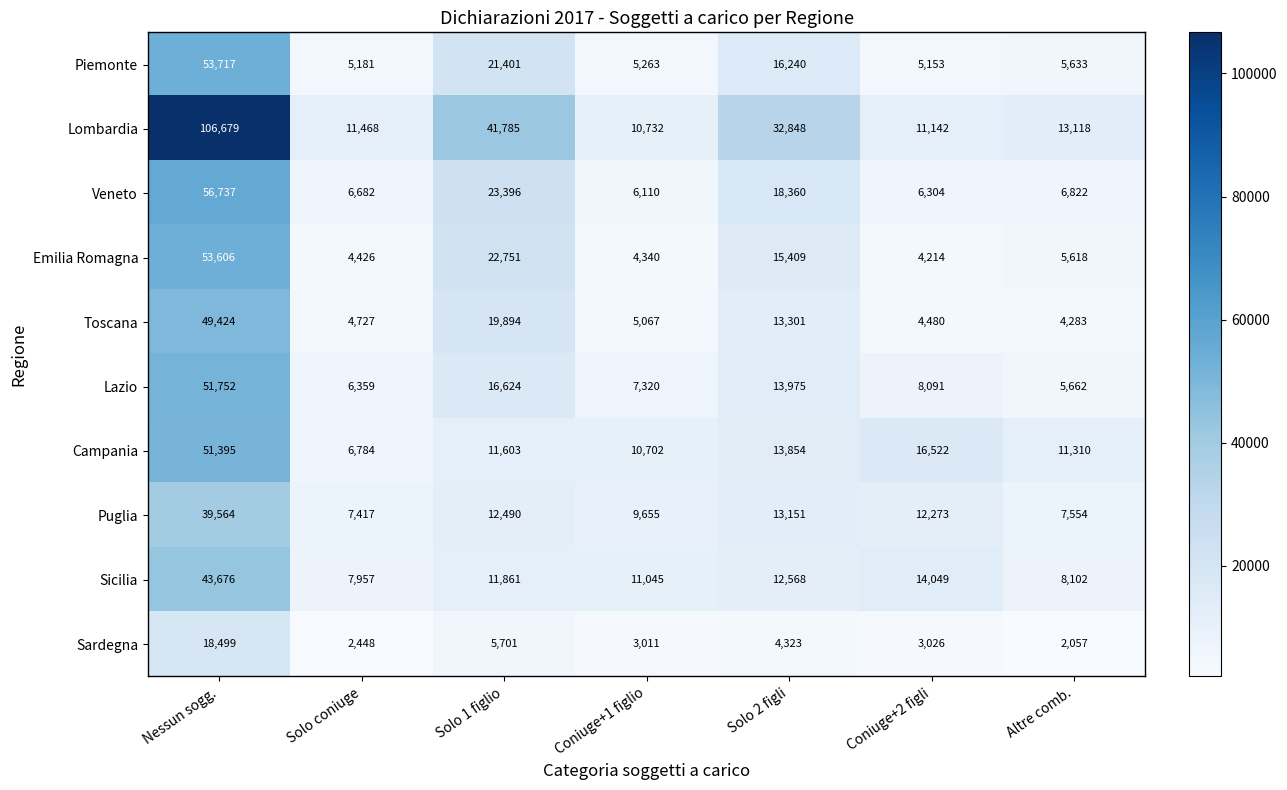

List the series in order of their peak value, highest first.

Lombardia, Veneto, Piemonte, Emilia Romagna, Lazio, Campania, Toscana, Sicilia, Puglia, Sardegna